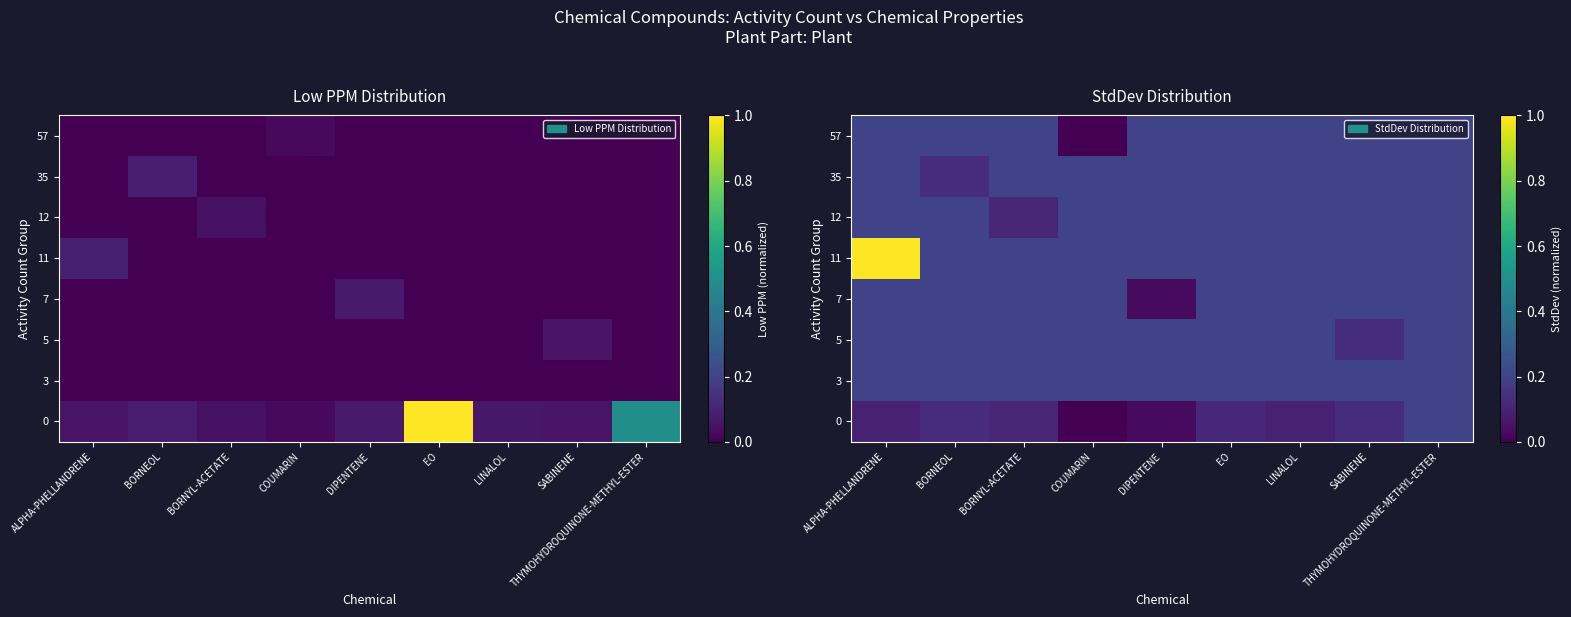

Rank the categories by 0 value from lowest to highest.

COUMARIN, DIPENTENE, ALPHA-PHELLANDRENE, LINALOL, BORNYL-ACETATE, EO, BORNEOL, SABINENE, THYMOHYDROQUINONE-METHYL-ESTER